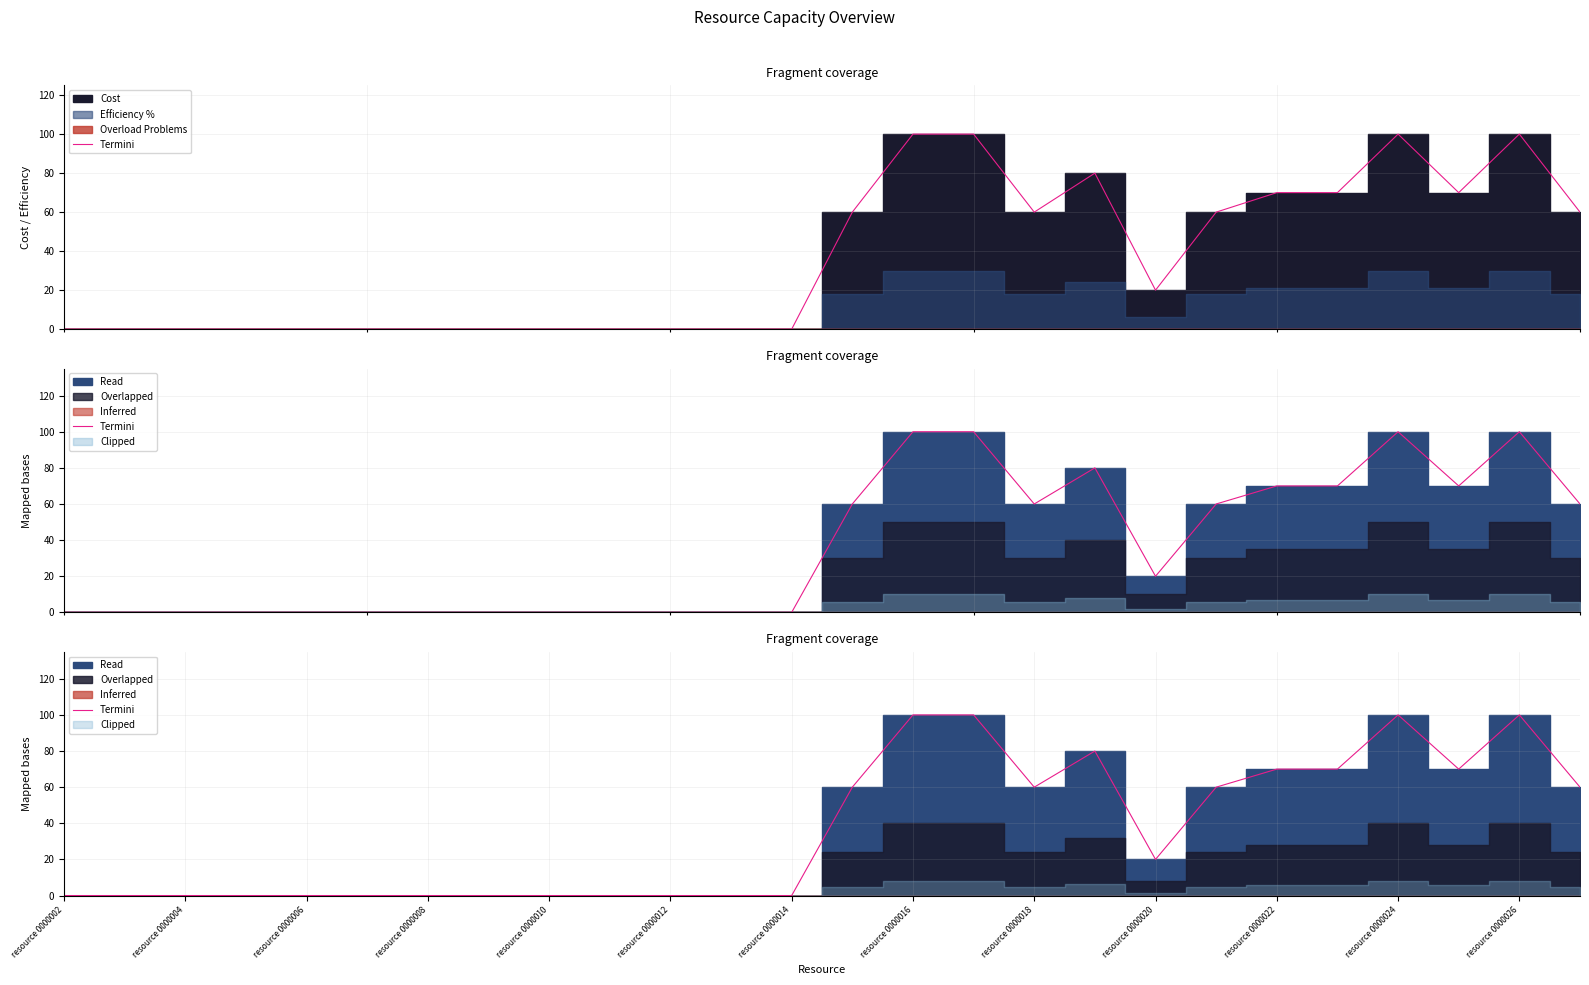

Is it true that the value at resource 0000016 is 100?

True